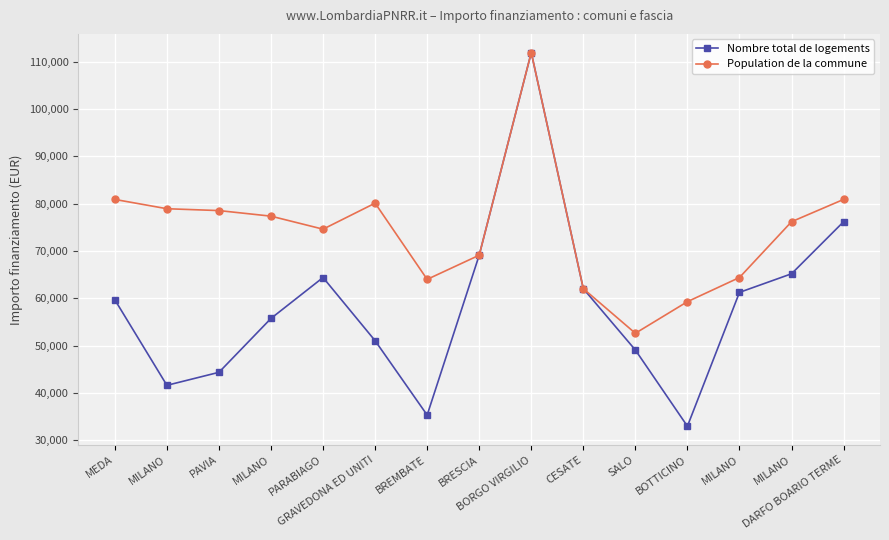

What is the value of the Population de la commune point at the 2nd from the left?

78953.6